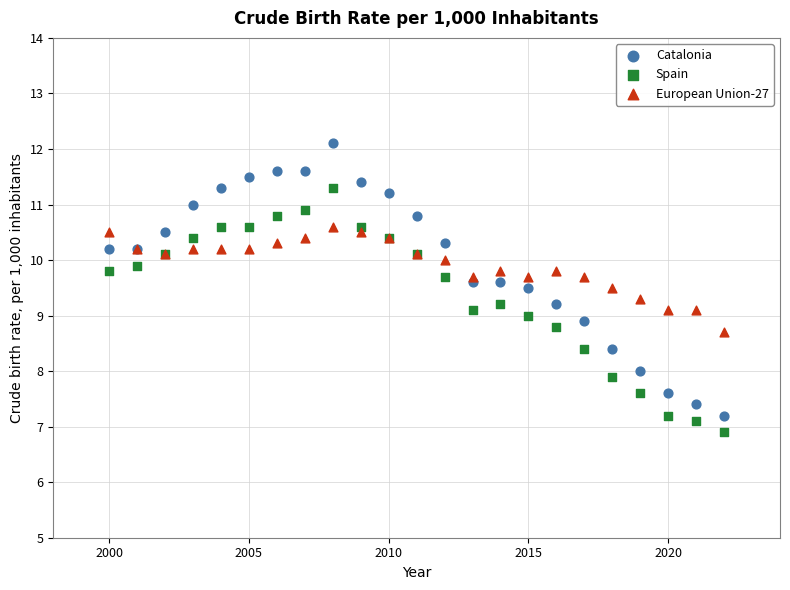

Which series contains the highest Y value?

Catalonia